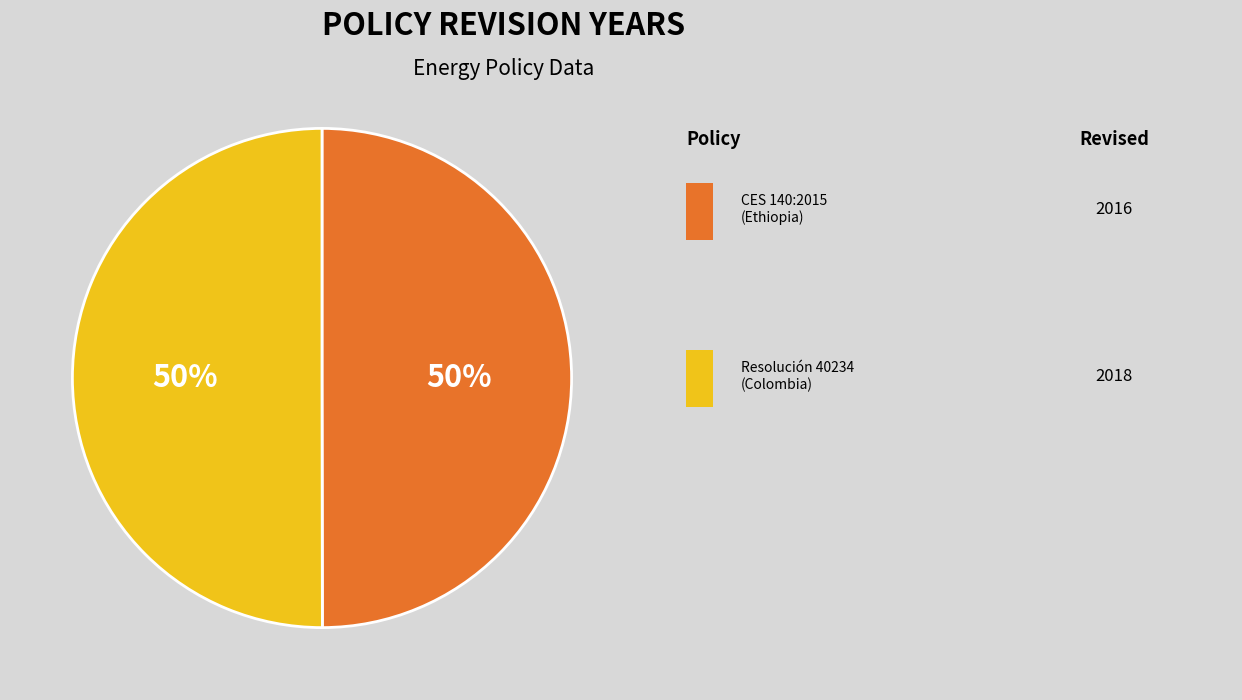

How many slices are in this pie chart?

2